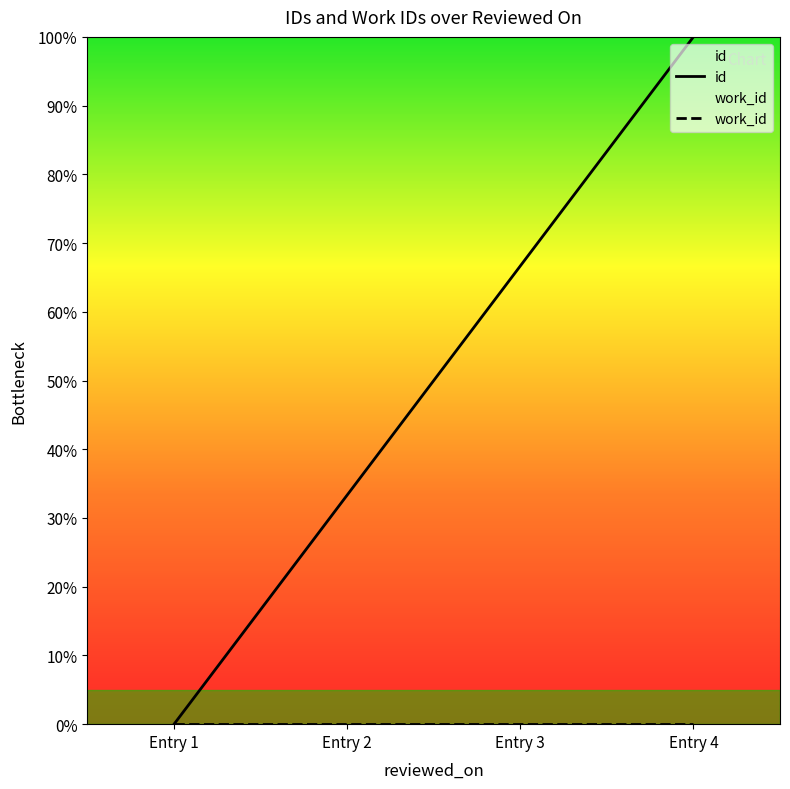

What are all the series names shown in the legend?

id, work_id